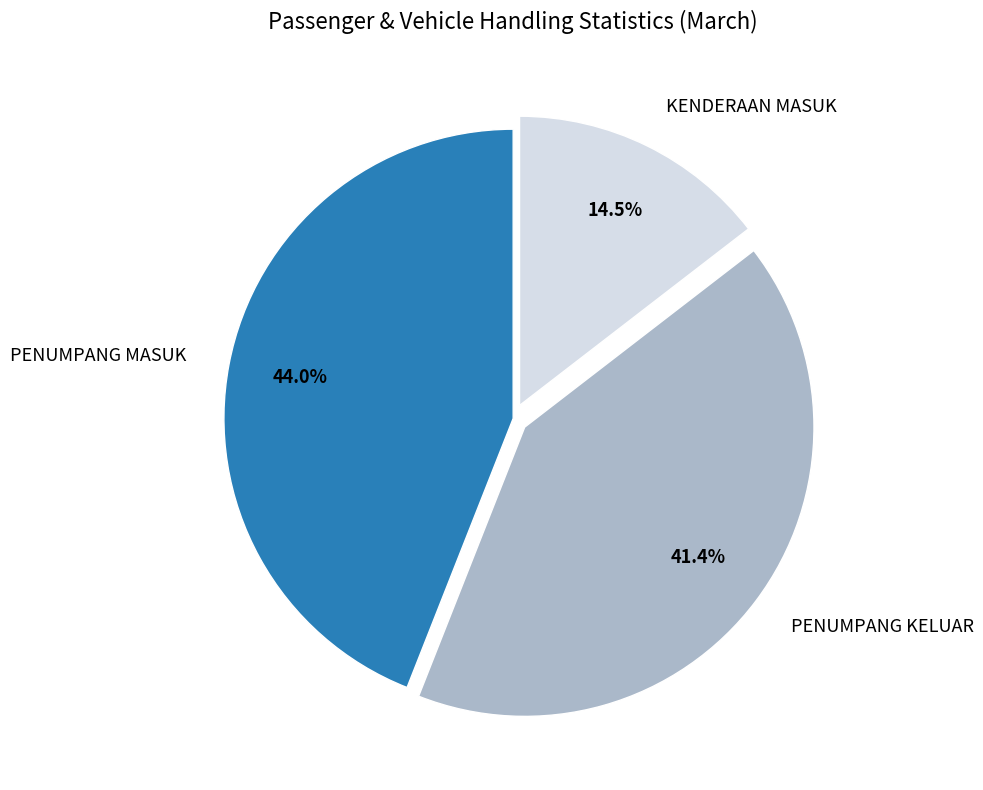

Combined, do KENDERAAN MASUK and PENUMPANG MASUK account for over 50%?

Yes